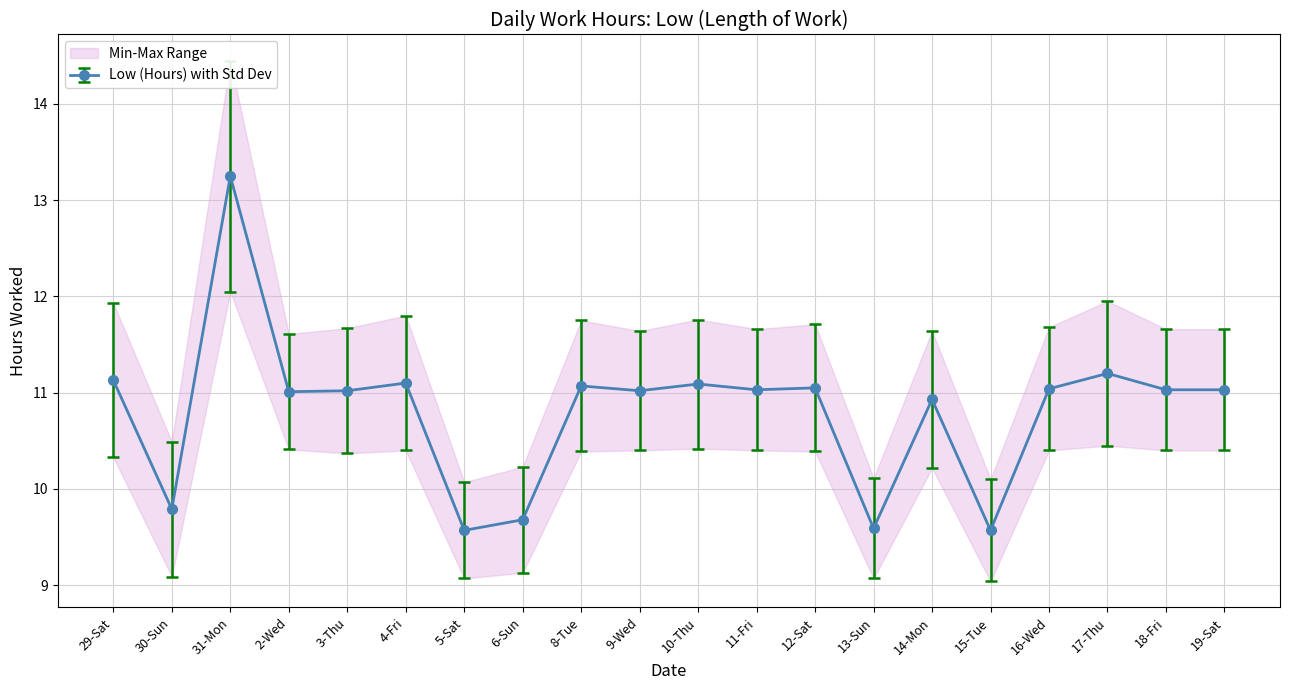

Reading left to right, transcribe all the data shown in this chart.

11.1	9.8	13.2	11.0	11.0	11.1	9.6	9.7	11.1	11.0	11.1	11.0	11.1	9.6	10.9	9.6	11.0	11.2	11.0	11.0